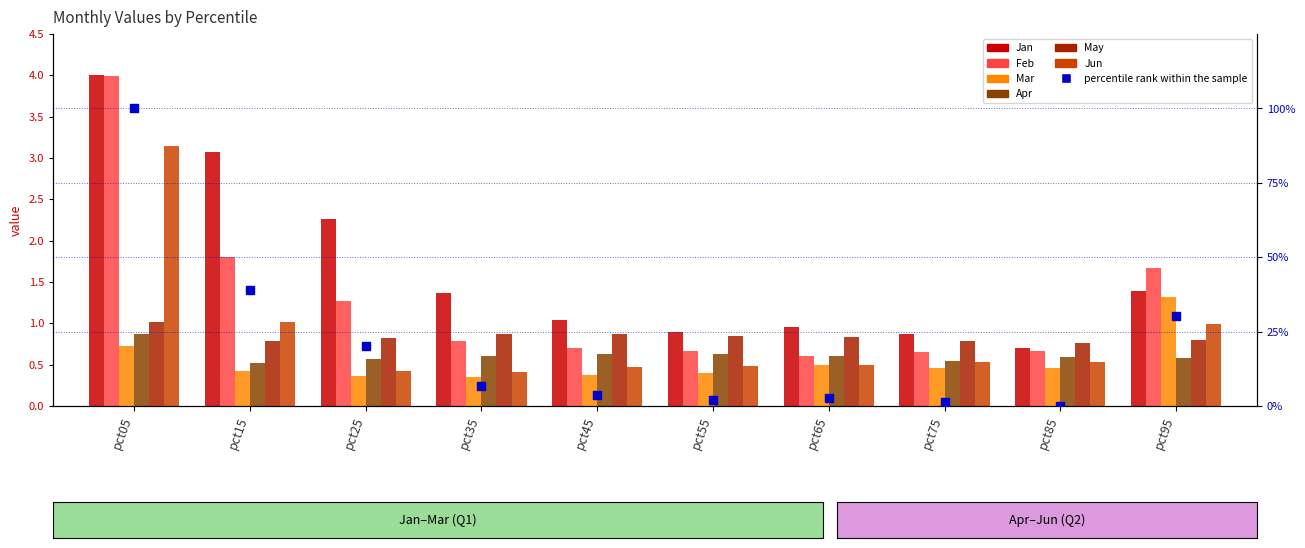

At which category is the sum across all series the highest?

pct05